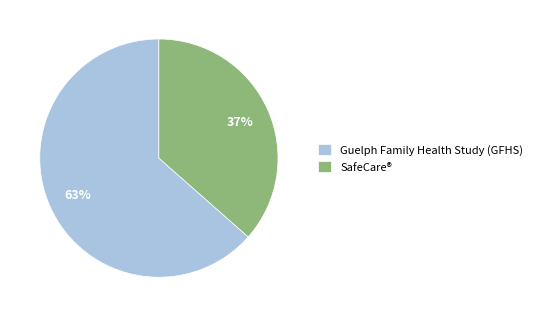

To the nearest percent, what is the combined percentage of SafeCare® and Guelph Family Health Study (GFHS)?

100%